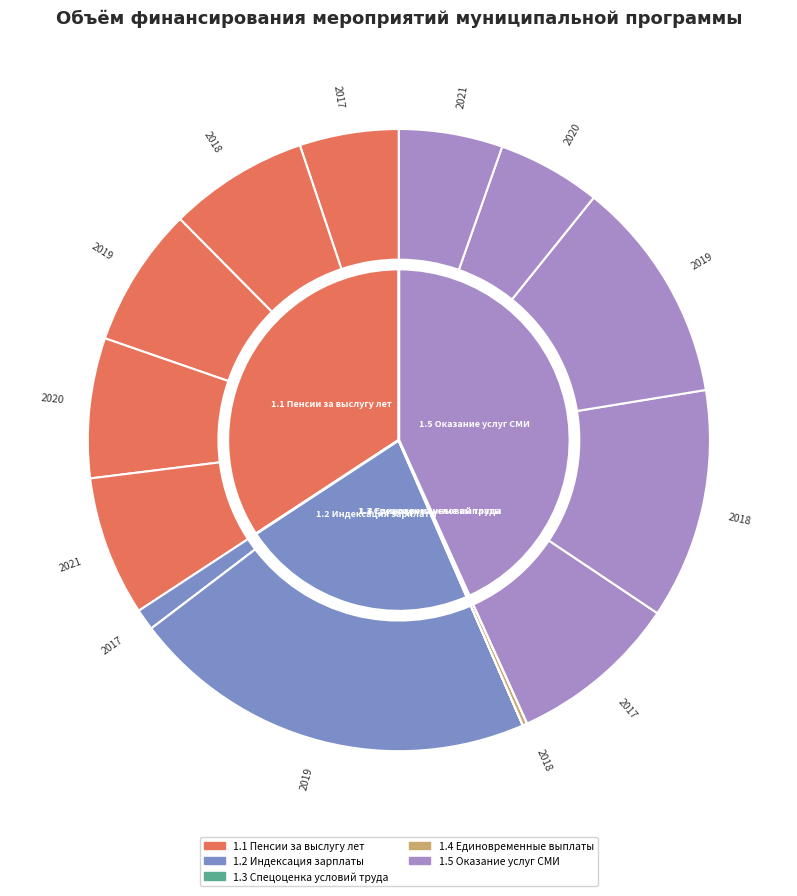

Does any single category account for the majority?

No